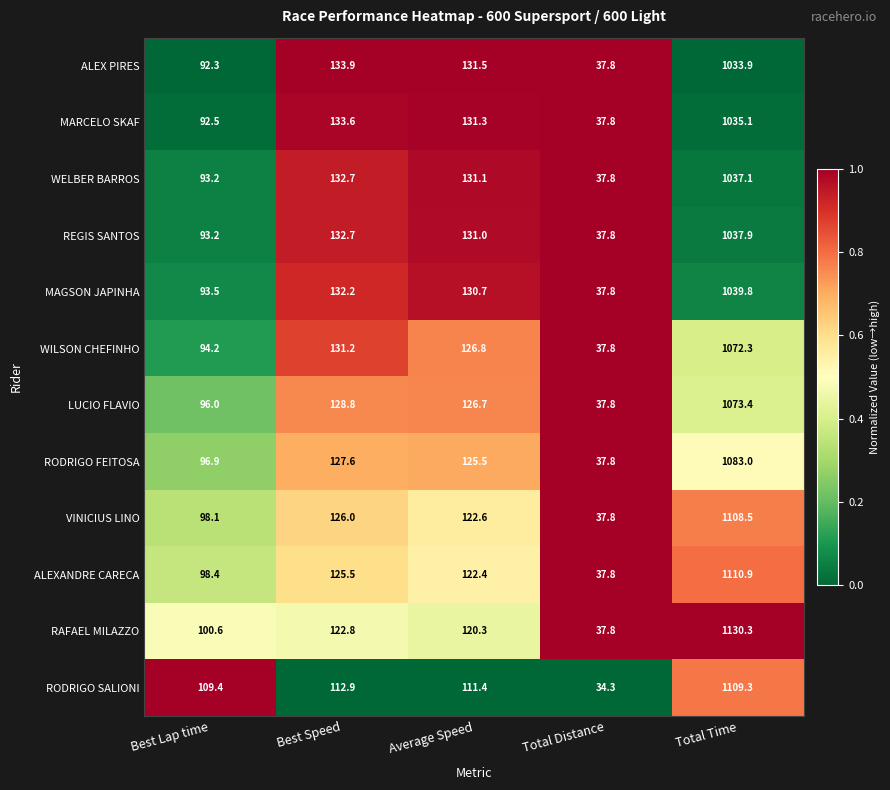

Which series has the largest total across all categories?

RAFAEL MILAZZO